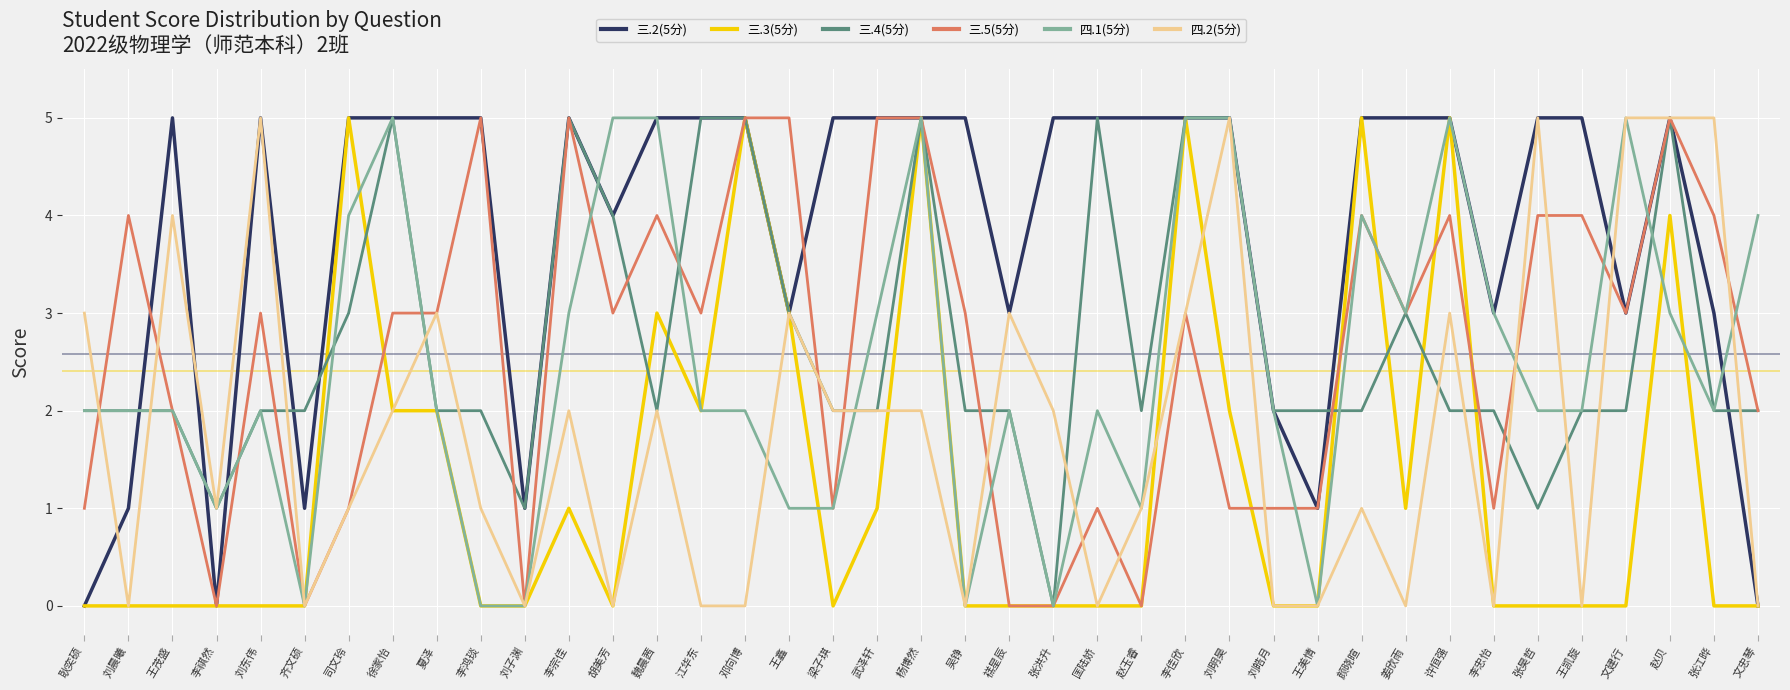

Which series changed the most between 李佳欣 and 许恒强?

三.4(5分)